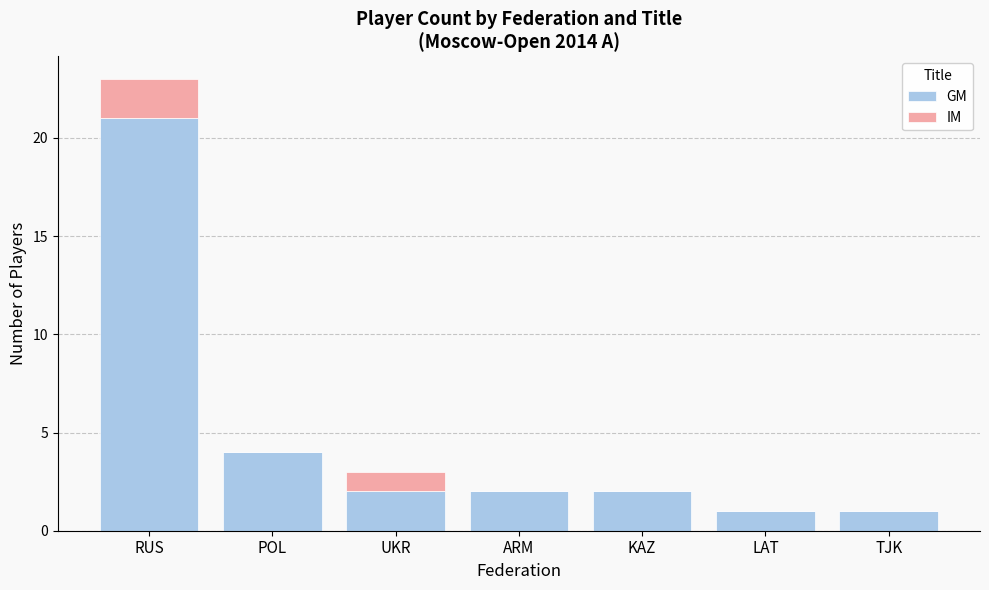

At which label does GM reach its peak?

RUS